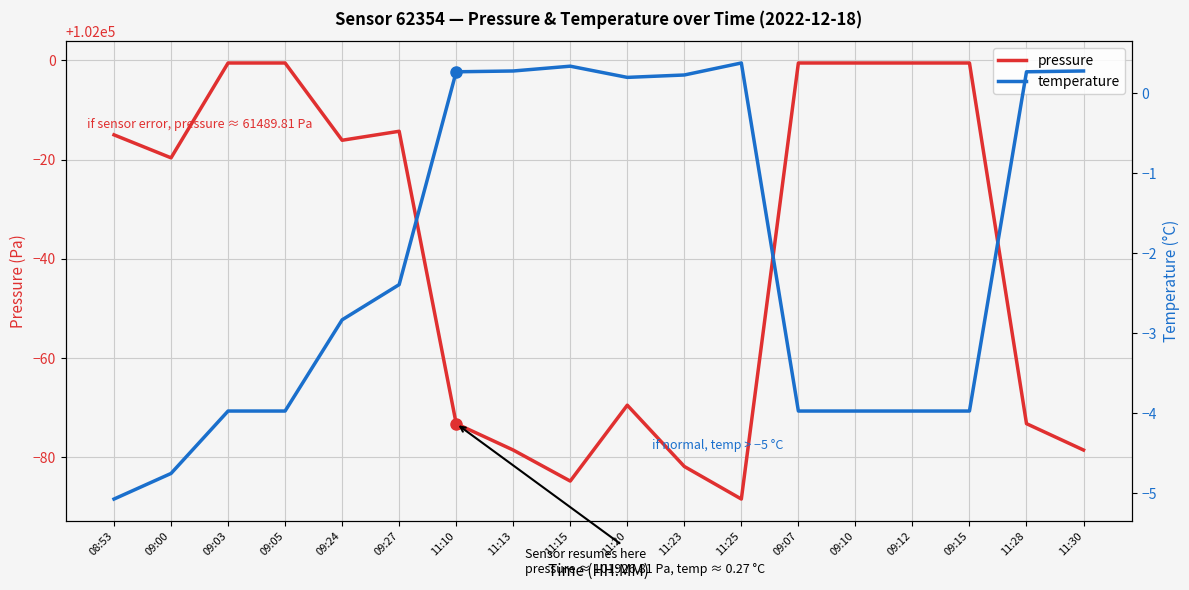

Is the value of pressure at 09:12 greater than the value of temperature at 09:10?

Yes